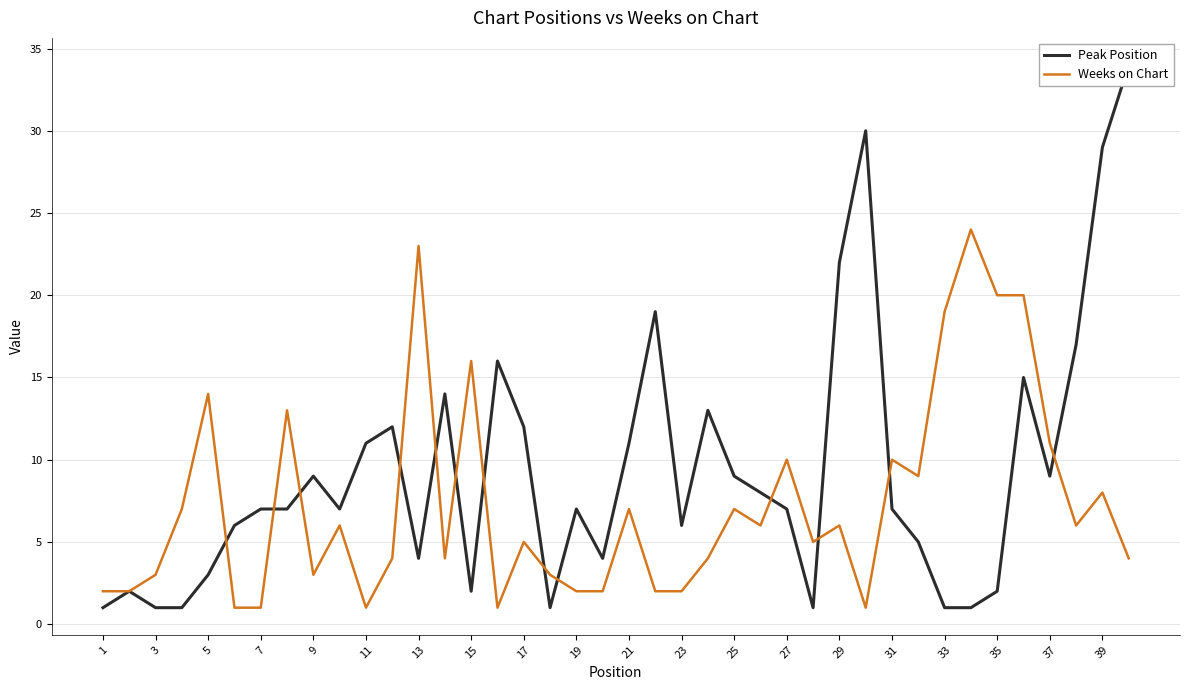

The Weeks on Chart series shows 1 at 7. True or false?

True